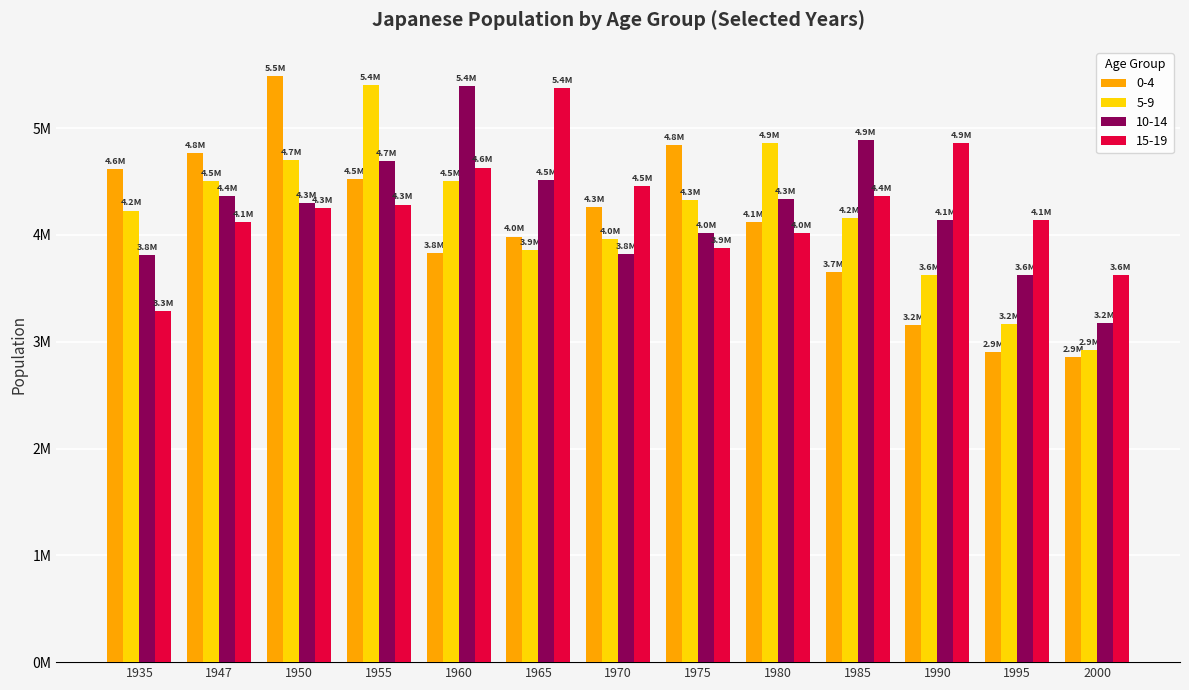

Which category has the highest value across all series?

1950